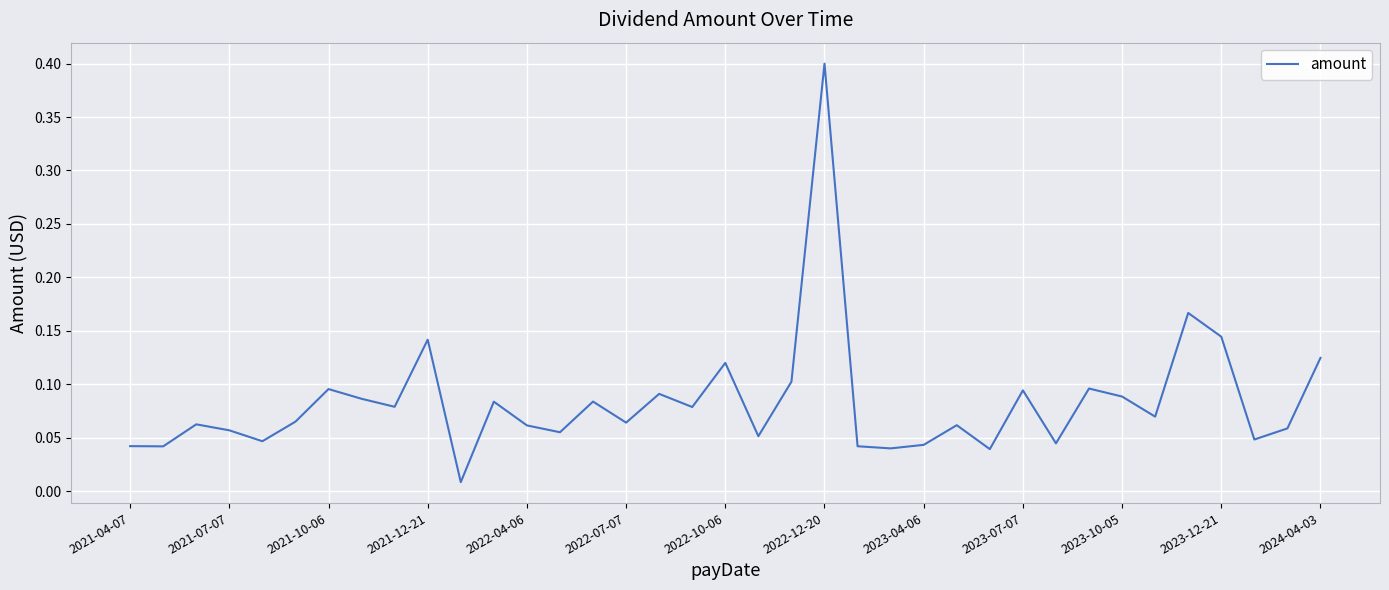

What is the difference between the maximum and minimum values?

0.4